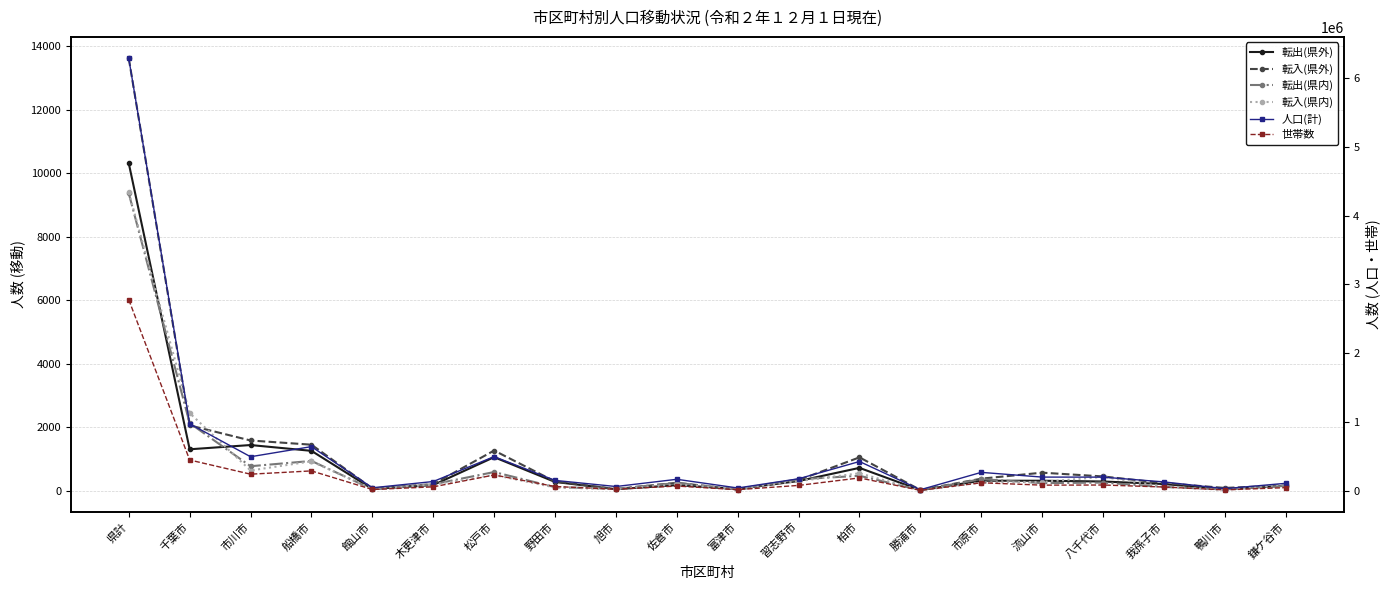

Count the number of categories in the chart.

20